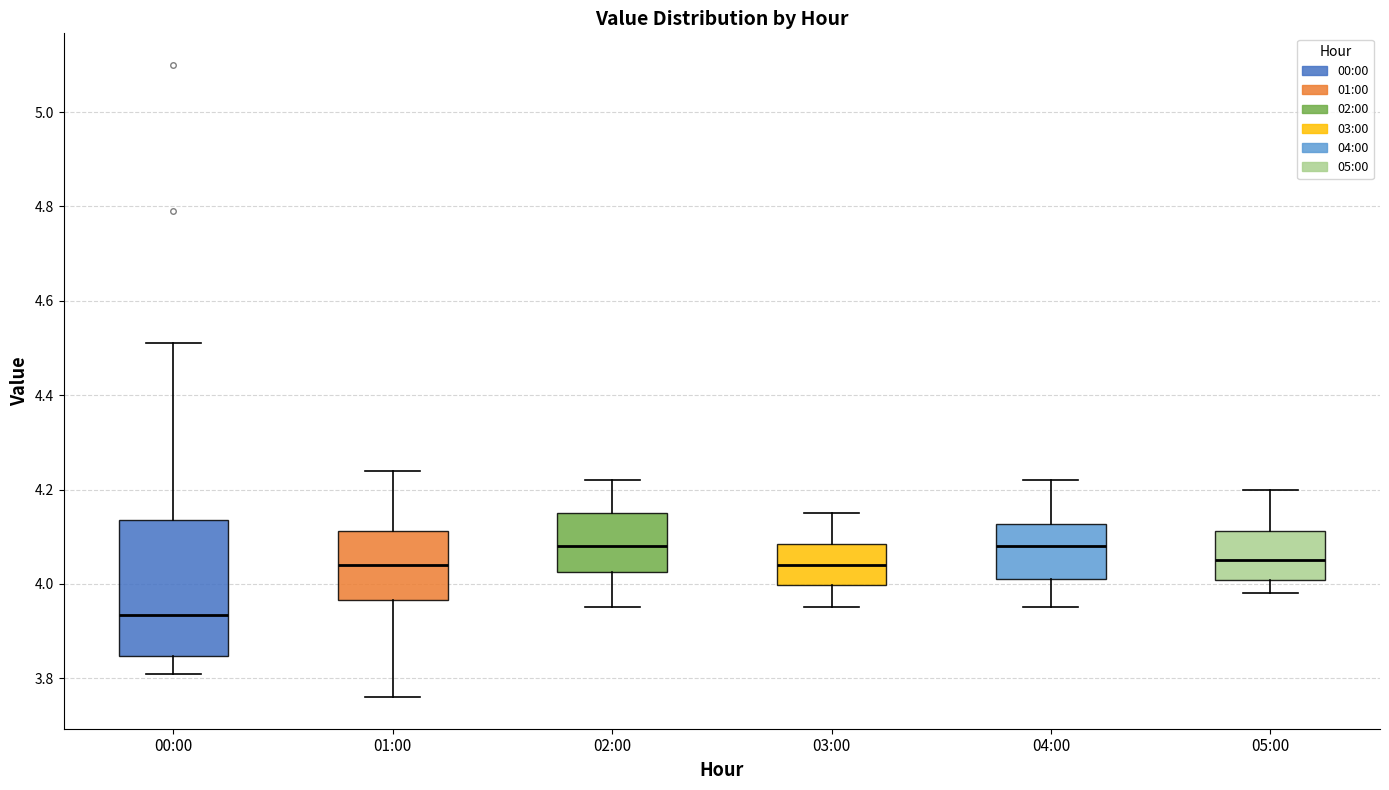

Reading left to right, read every box against the y-axis: the position of its median line, the range the box covers, and the ends of its whiskers. The values are not printed on the chart, so give them approximately, as read against the axis.

00:00: median 3.94, box 3.84 to 4.14, whiskers 3.82 to 4.52
01:00: median 4.04, box 3.96 to 4.12, whiskers 3.76 to 4.24
02:00: median 4.08, box 4.02 to 4.16, whiskers 3.96 to 4.22
03:00: median 4.04, box 4.00 to 4.08, whiskers 3.96 to 4.16
04:00: median 4.08, box 4.02 to 4.12, whiskers 3.96 to 4.22
05:00: median 4.06, box 4.00 to 4.12, whiskers 3.98 to 4.20